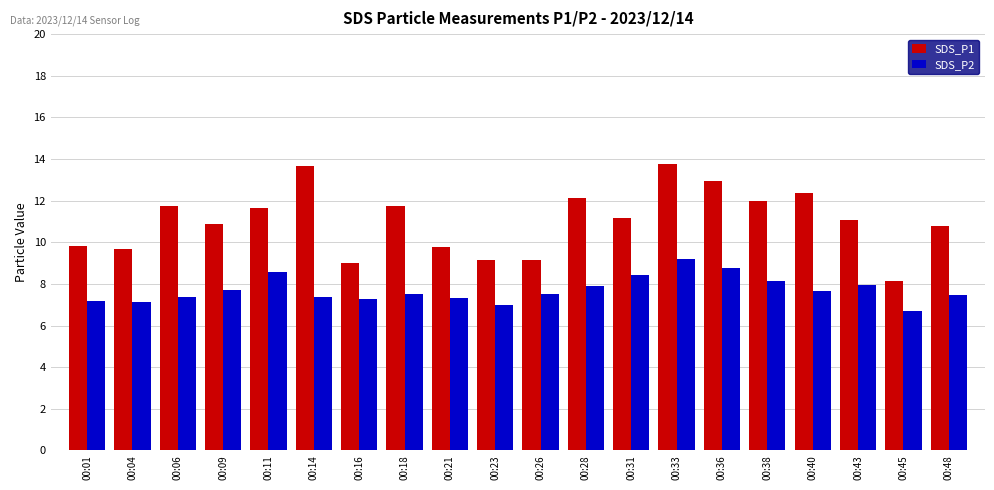

Where does the SDS_P2 series first go above 7?

00:01